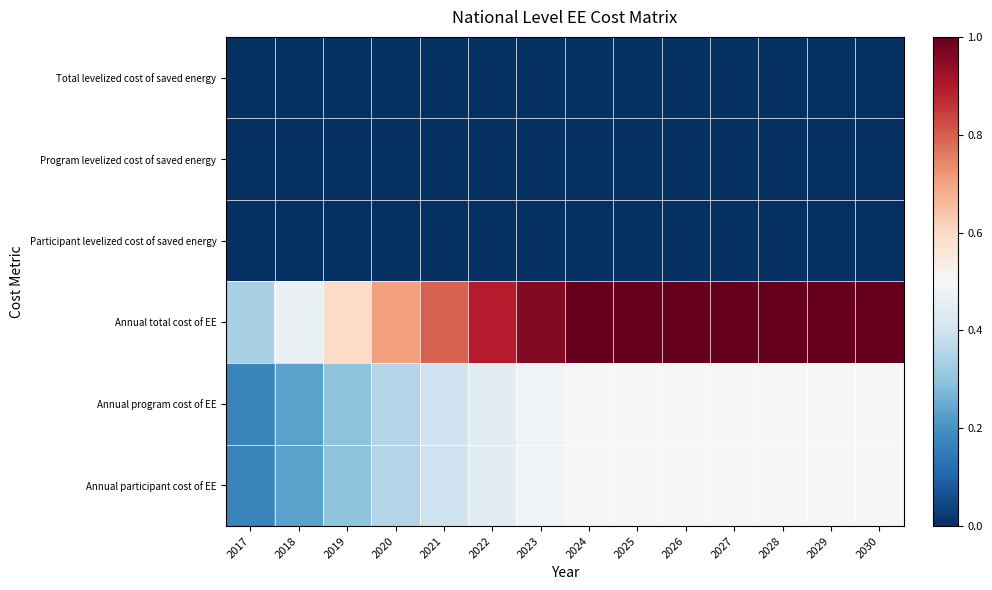

Which category has the lowest value across all series?

2017